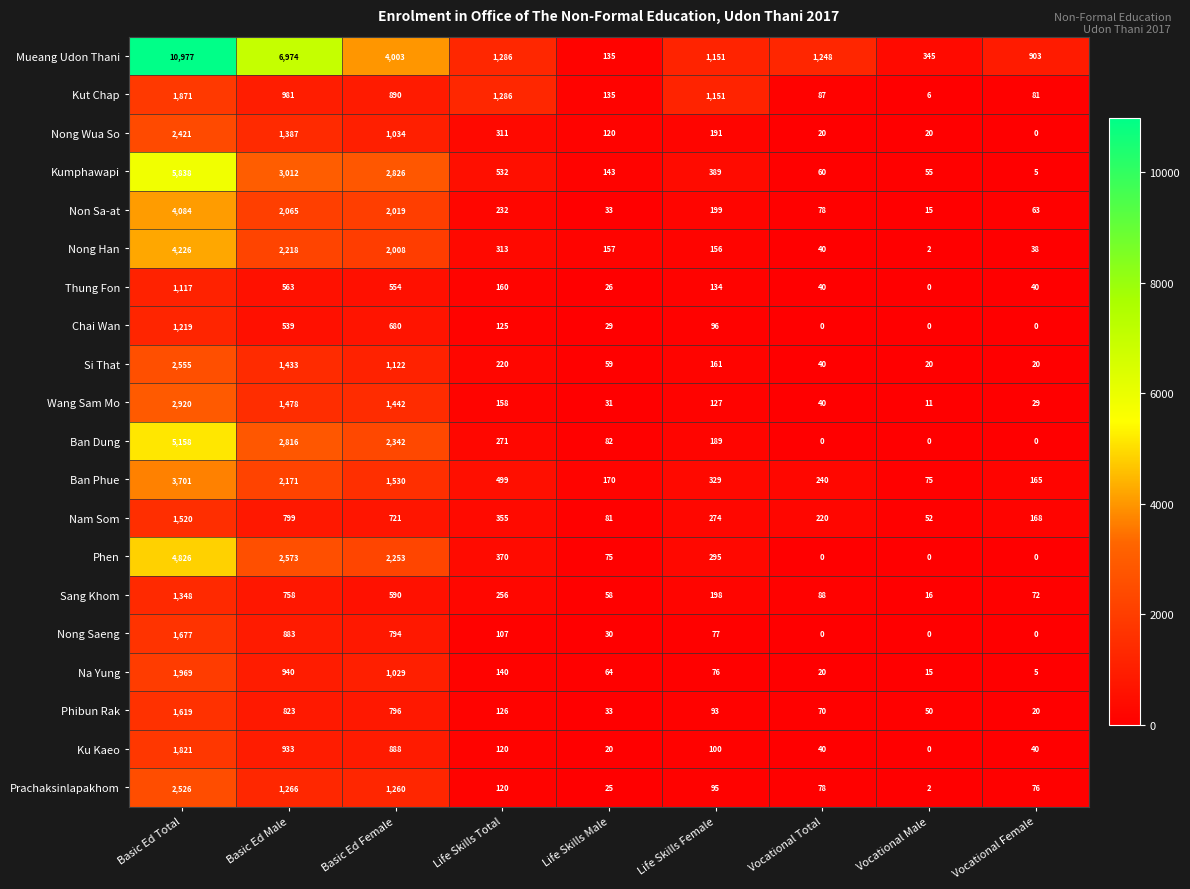

Which series has the largest range (max minus min)?

Mueang Udon Thani